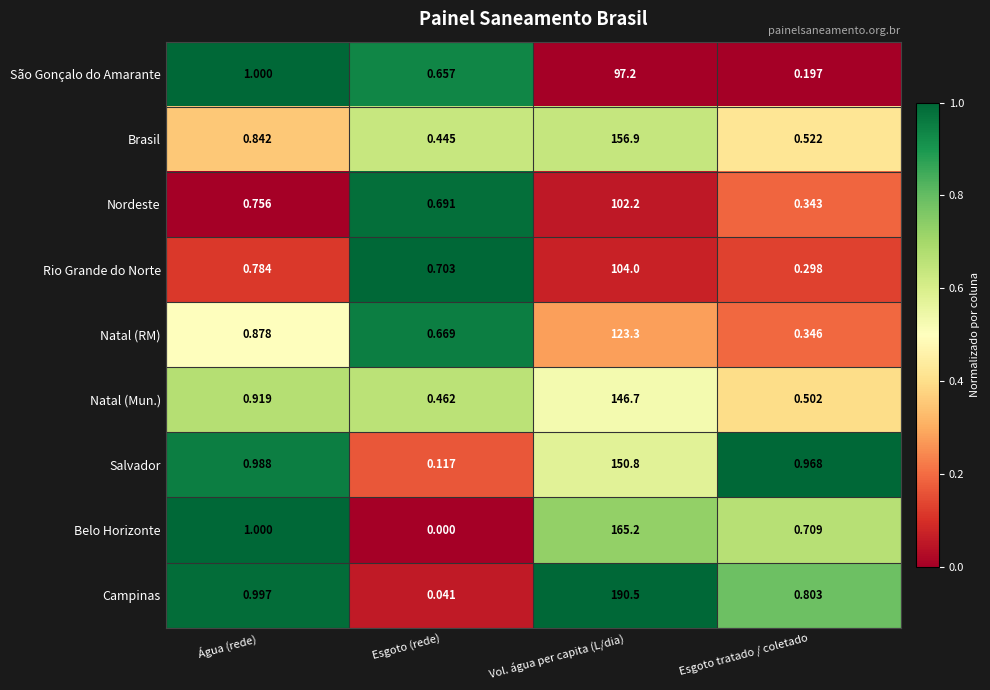

List the labels in order of Natal (Mun.) value, largest first.

Vol. água per capita (L/dia), Água (rede), Esgoto tratado / coletado, Esgoto (rede)